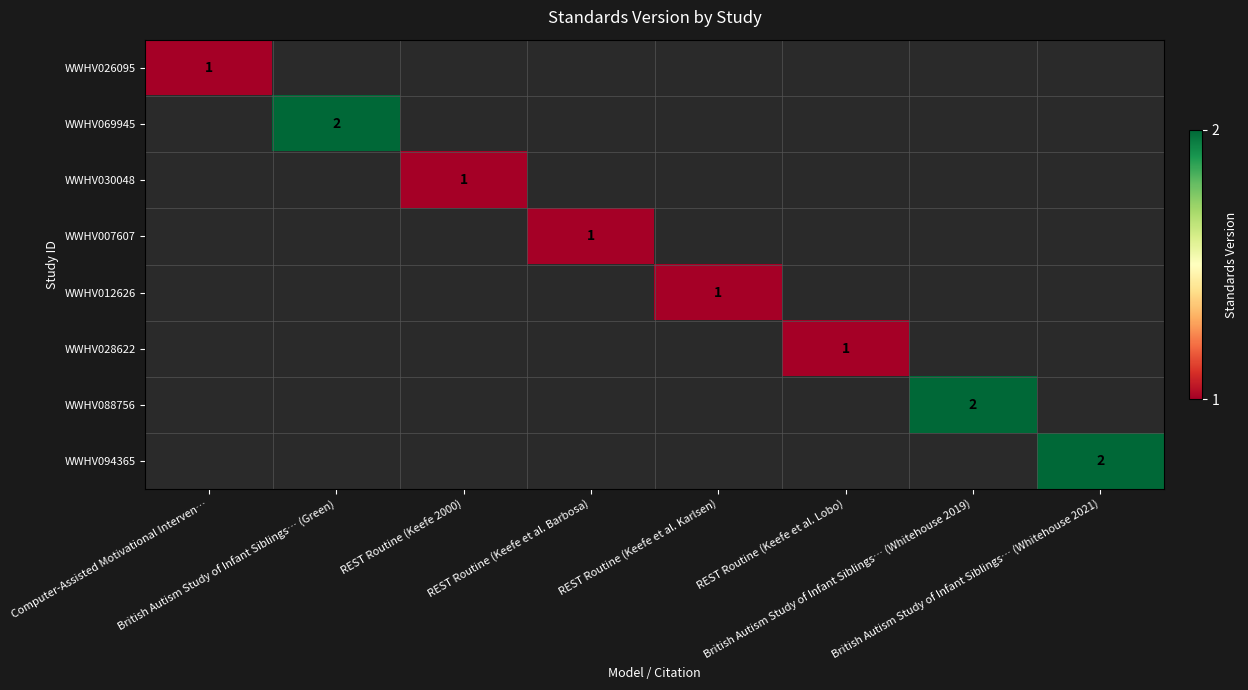

What is the minimum value shown in the chart?

1.0